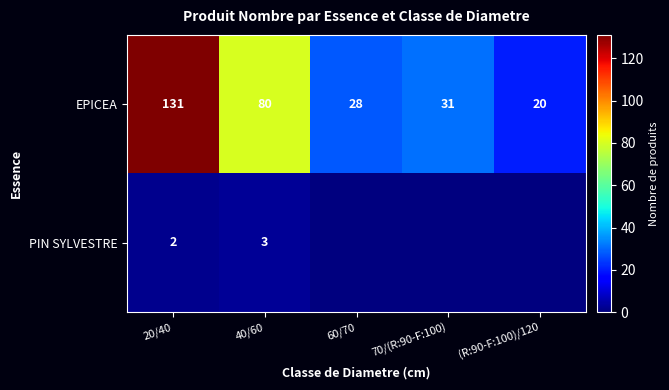

What is the average value of the EPICEA series?

58